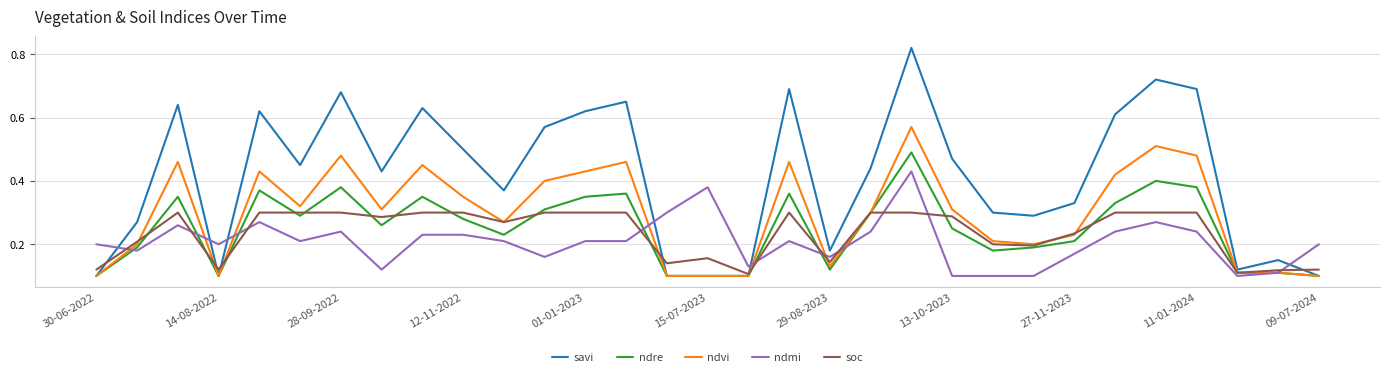

List the series in order of their peak value, lowest first.

soc, ndmi, ndre, ndvi, savi